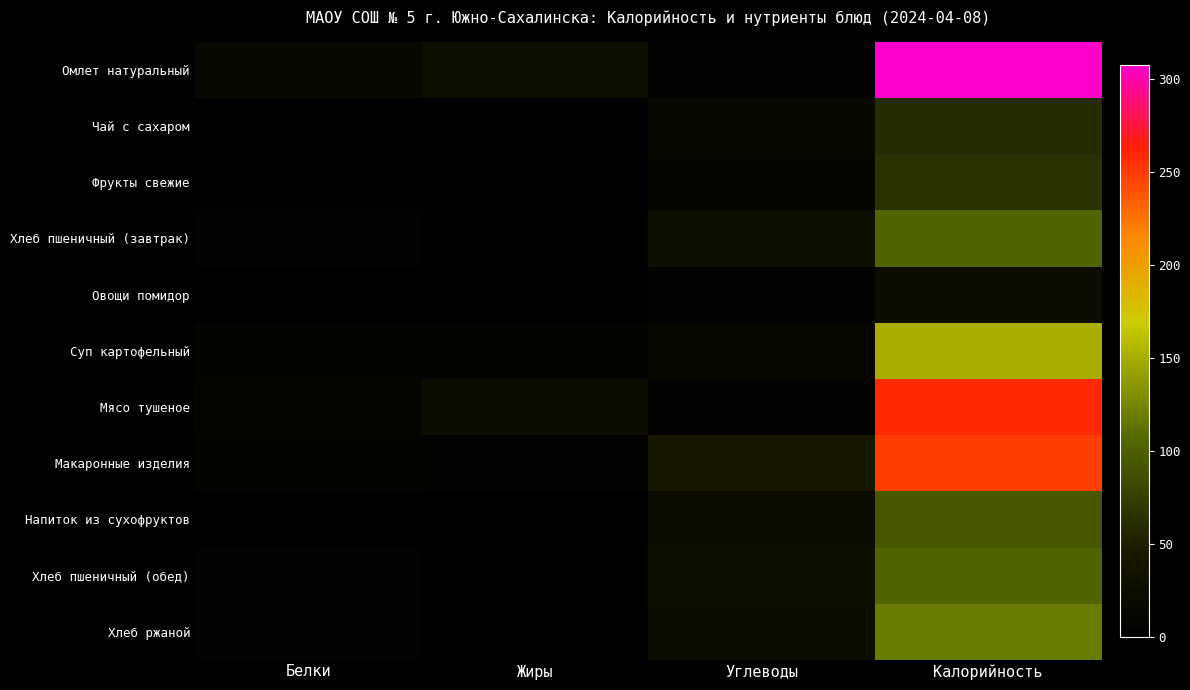

Between Углеводы and Белки, which is larger?

Белки